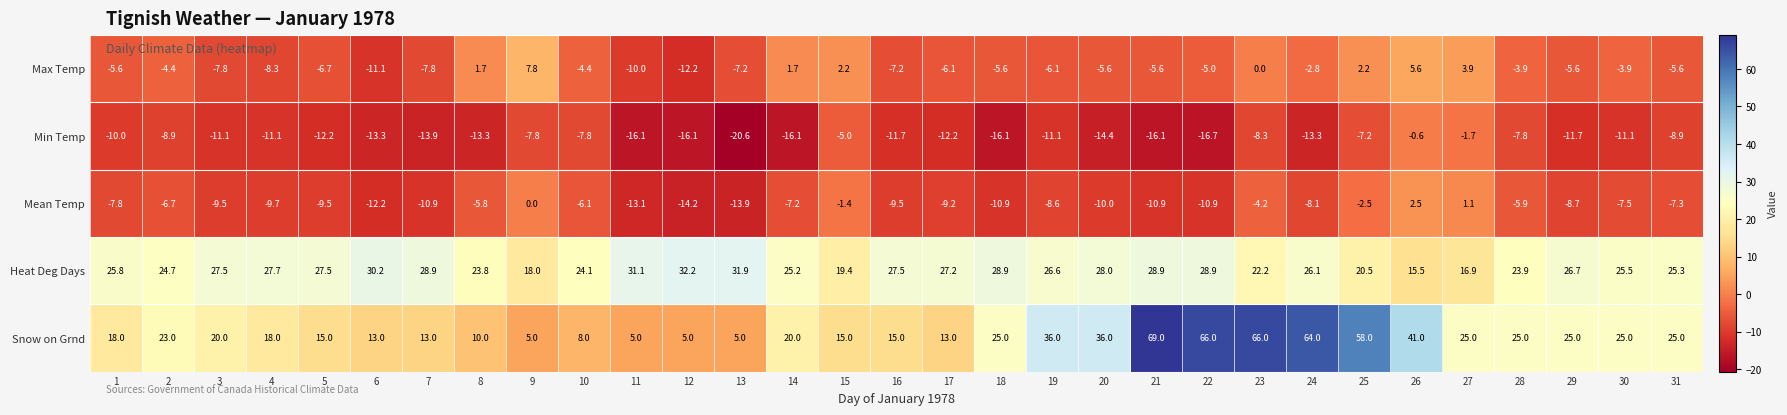

What is the highest value of the Min Temp series?

-0.6